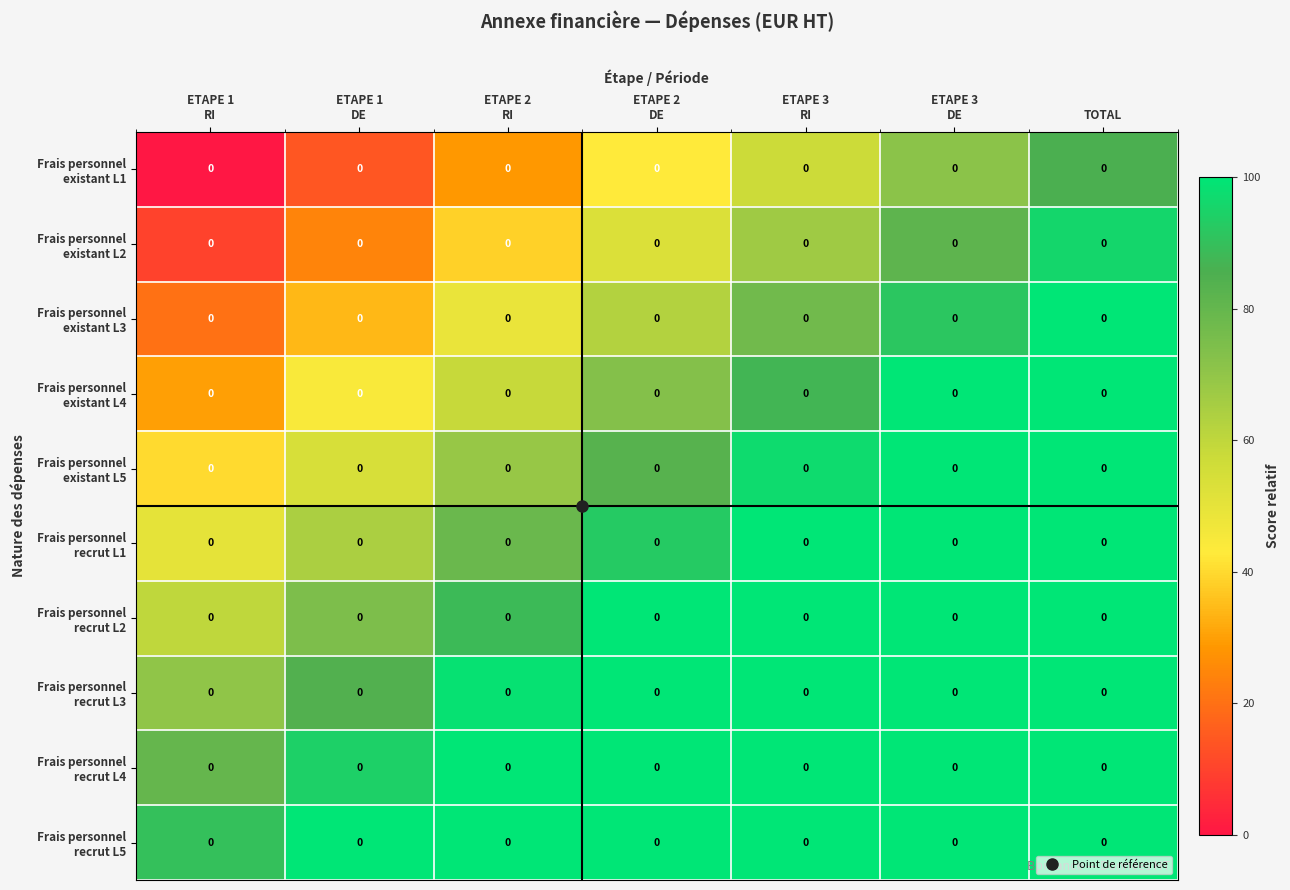

Is the value of Frais personnel existant L4 at ETAPE 1 RI greater than the value of Frais personnel existant L5 at ETAPE 3 RI?

No